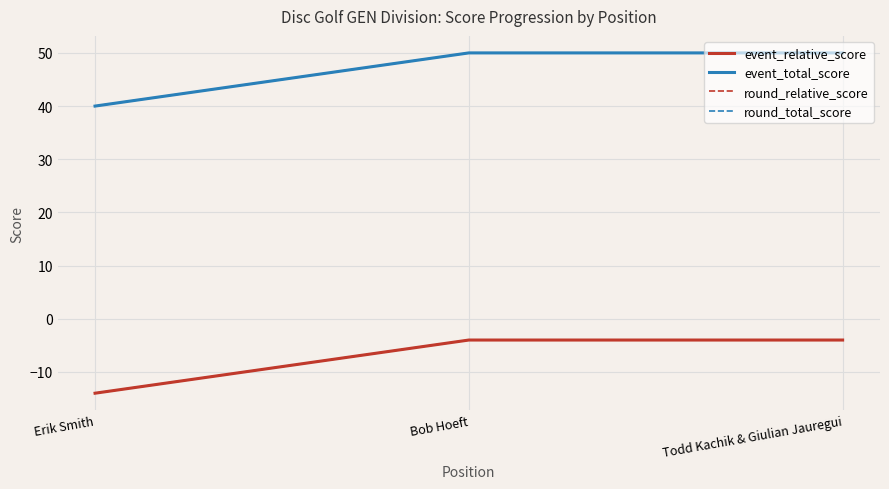

Which series has the largest total across all categories?

event_total_score